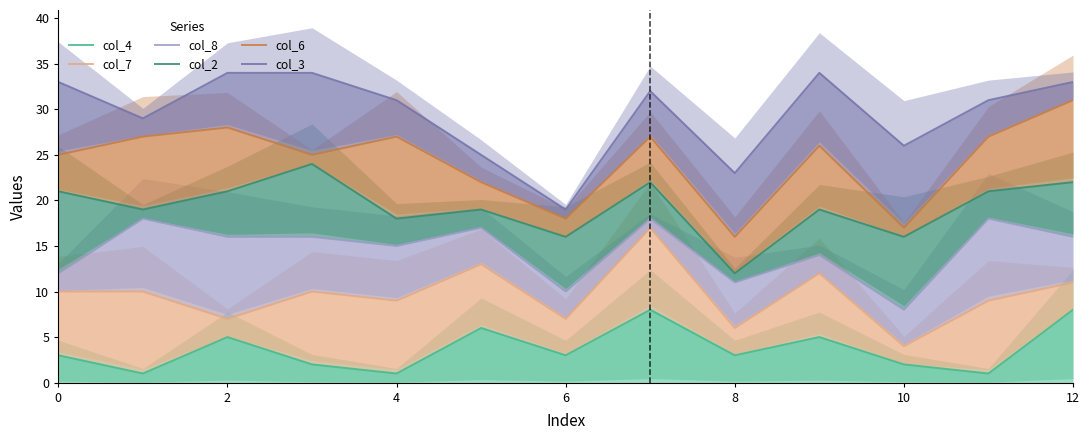

How many interior local peaks does the col_3 series have?

2